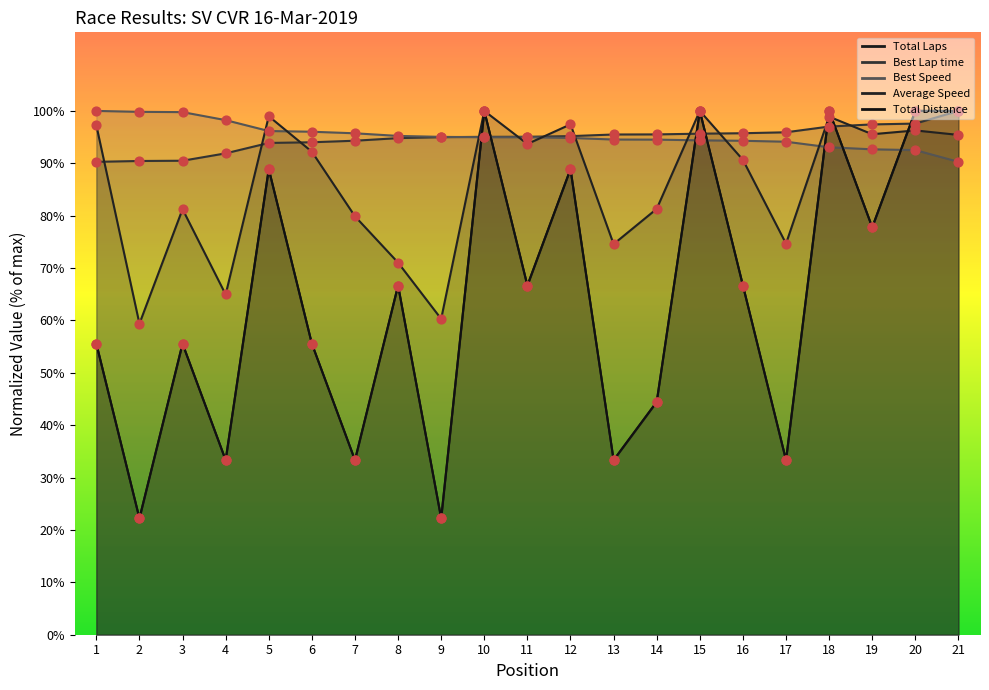

Which series reaches the minimum Y coordinate?

Total Laps